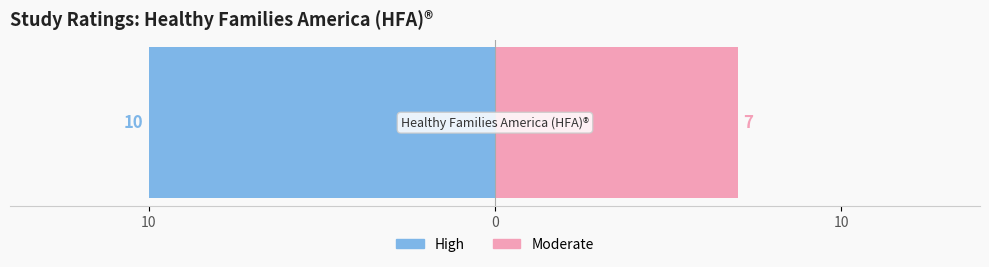

What are all the series names shown in the legend?

High, Moderate